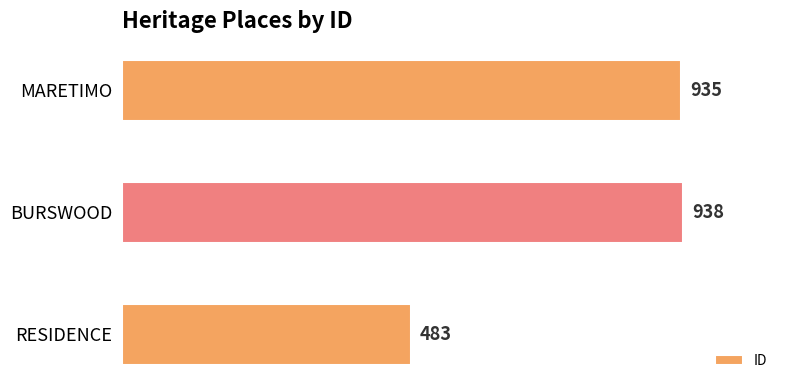

What is the average value?

785